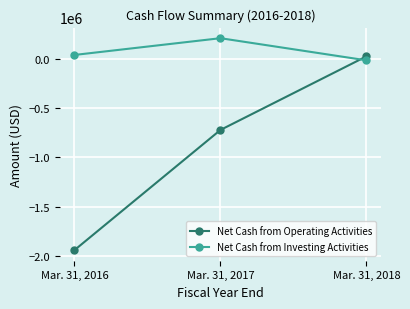

How many values in the Net Cash from Investing Activities series are below 36007?

1